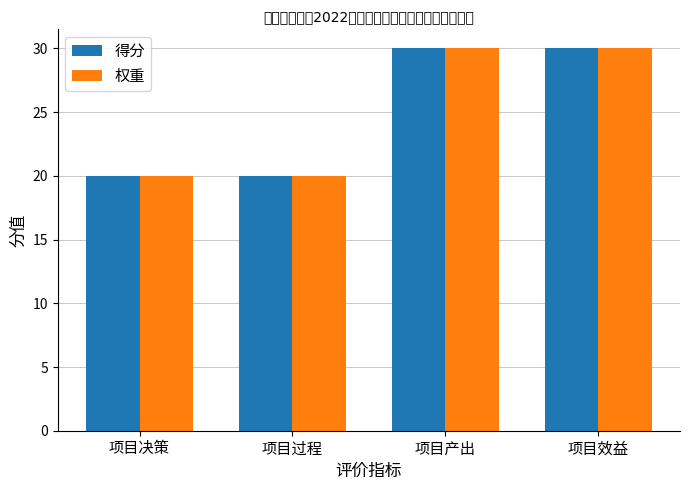

What position from the left is 项目决策?

1